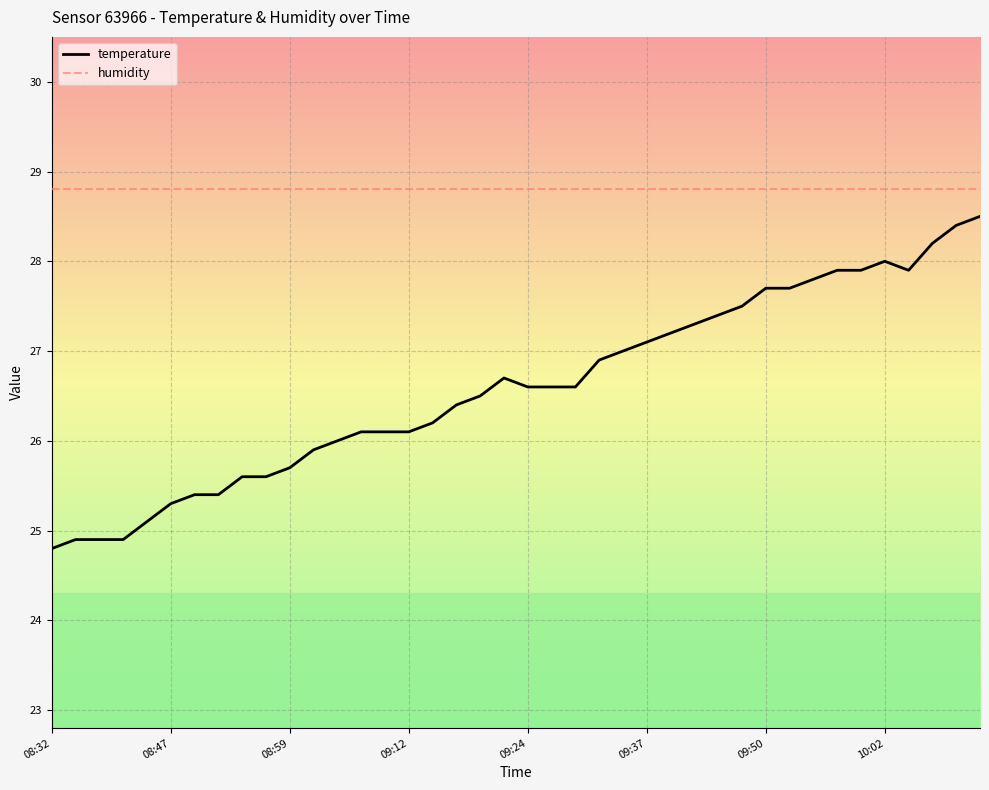

What is the smallest value displayed?

24.8